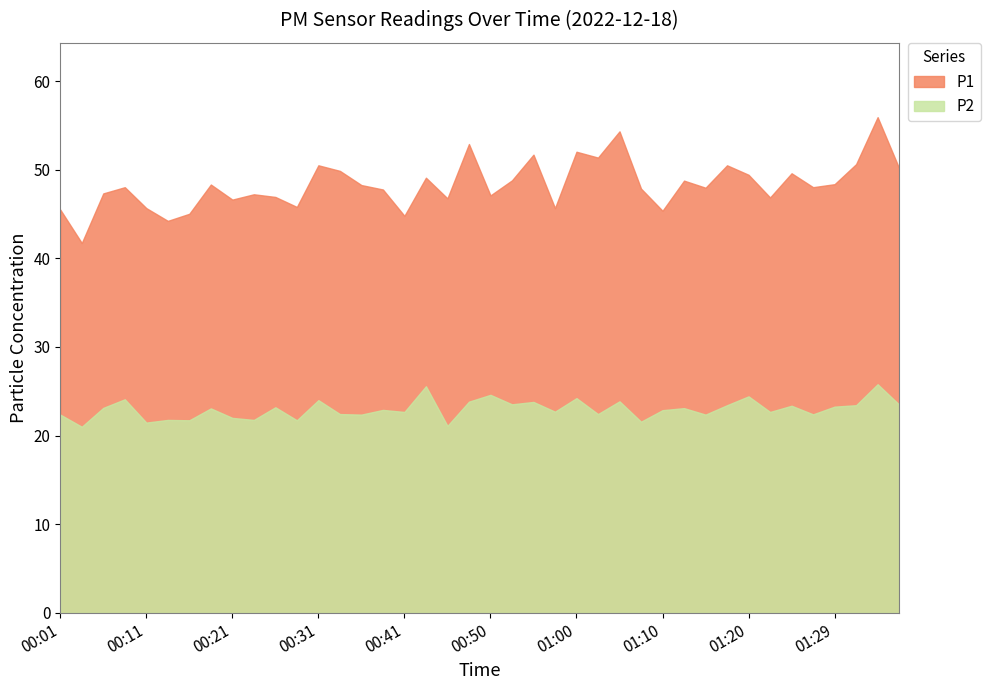

Reading left to right, extract all data points from this chart.

P1: 45.5	41.7	47.3	48.0	45.7	44.2	45.0	48.3	46.6	47.2	46.9	45.8	50.5	49.9	48.3	47.8	44.8	49.1	46.8	52.9	47.1	48.8	51.7	45.7	52.0	51.4	54.3	47.9	45.4	48.8	48.0	50.5	49.4	46.9	49.6	48.0	48.4	50.6	55.9	50.2
P2: 22.4	21.0	23.1	24.1	21.5	21.8	21.7	23.1	22.0	21.8	23.2	21.7	24.0	22.4	22.4	22.9	22.7	25.6	21.1	23.8	24.6	23.5	23.8	22.7	24.2	22.4	23.9	21.6	22.9	23.1	22.4	23.4	24.4	22.7	23.4	22.4	23.3	23.4	25.8	23.5